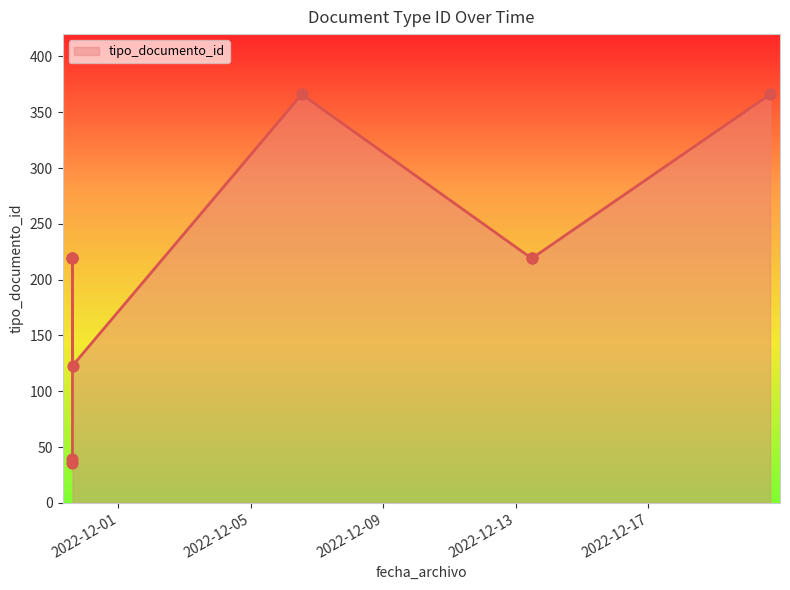

Which has a higher value, 2022-11-29 14:41:23 or 2022-11-29 14:41:13?

2022-11-29 14:41:23